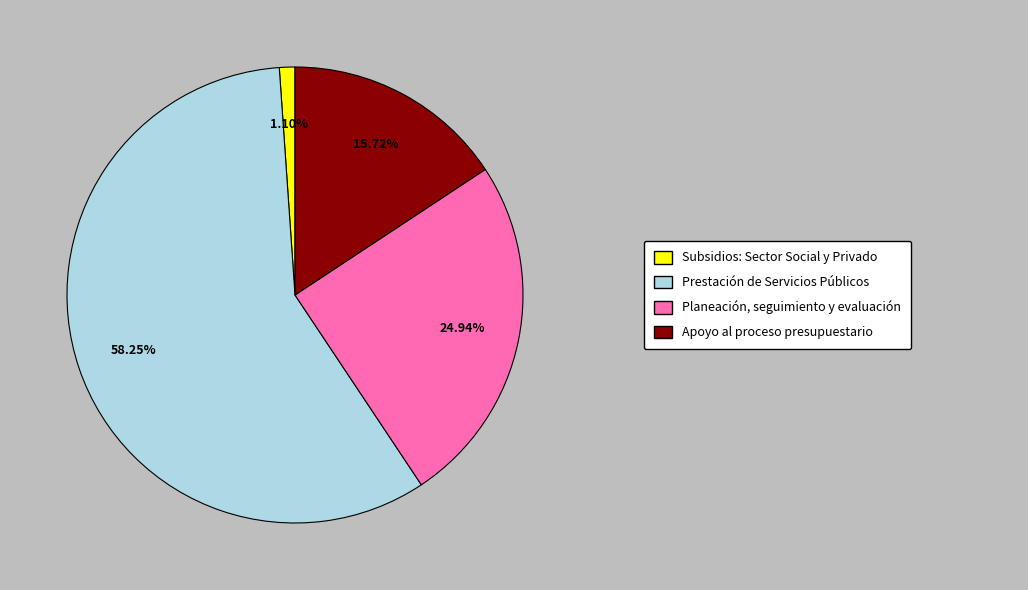

To the nearest percent, what is the difference between the largest and smallest slice percentages?

57%